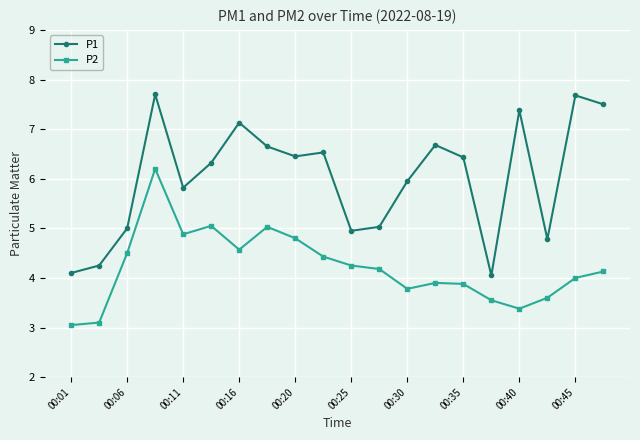

List the series in order of their overall mean, lowest first.

P2, P1